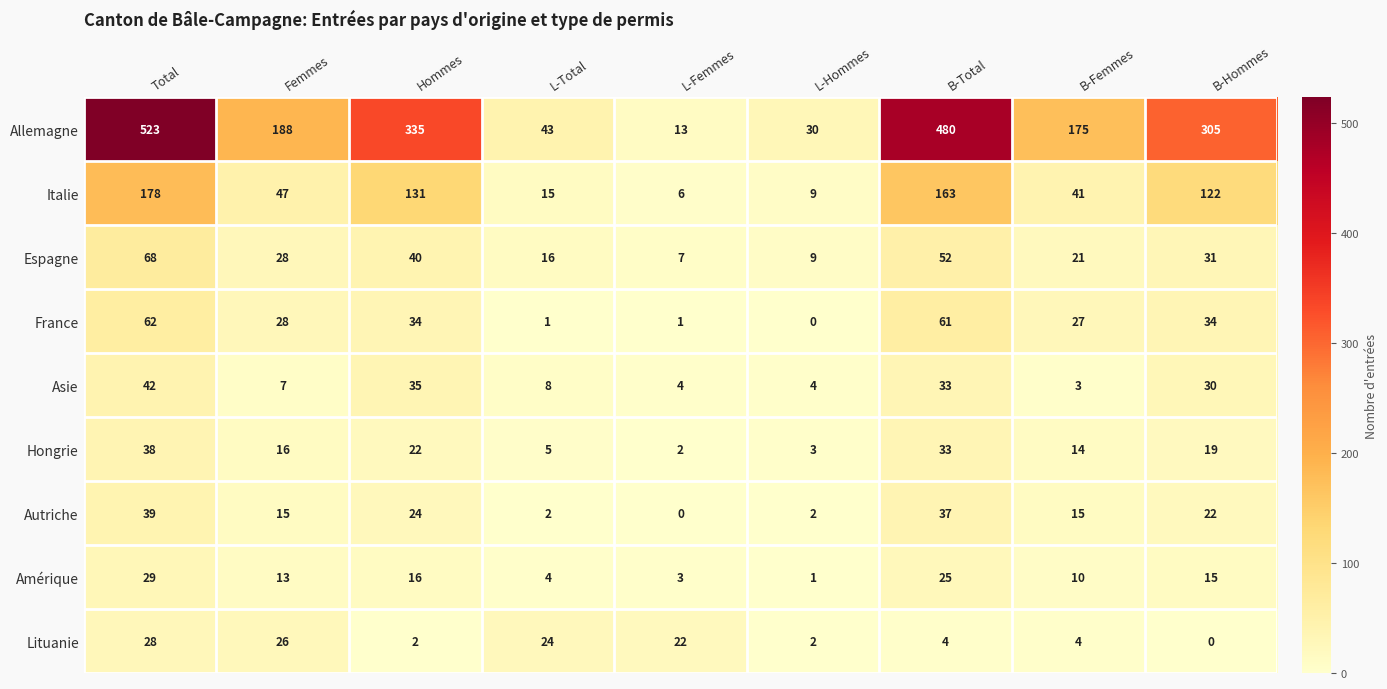

What is the sum of the France values at L-Hommes and Femmes?

28